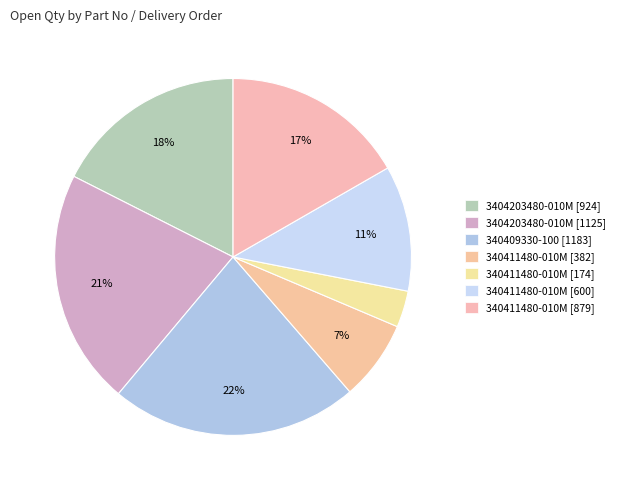

How many slices are in this pie chart?

7